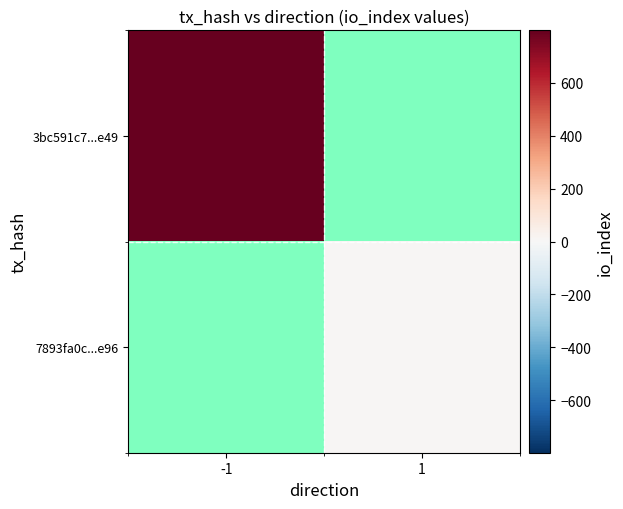

Which category has the lowest value in the 7893fa0c...e96 series?

-1